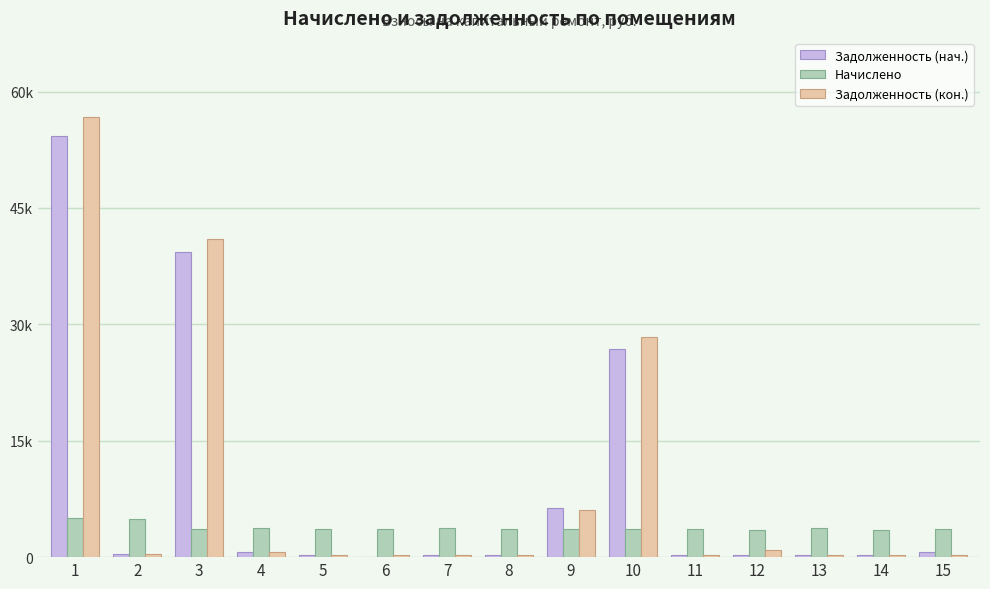

What are all the series names shown in the legend?

Задолженность (нач.), Начислено, Задолженность (кон.)